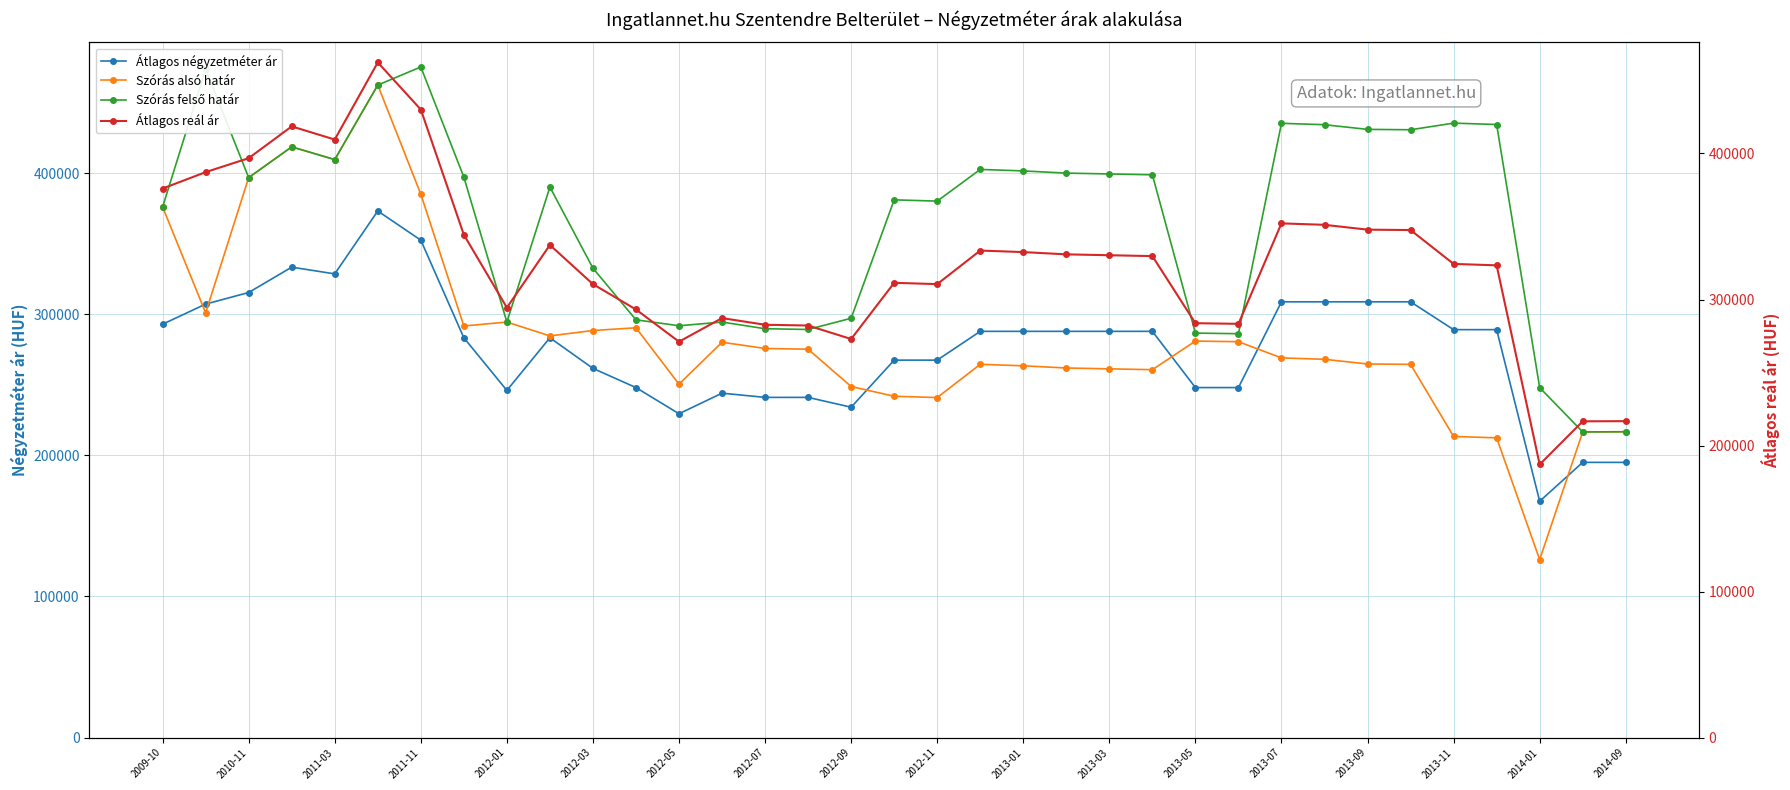

True or false: Szórás alsó határ and Szórás felső határ intersect in this chart.

False